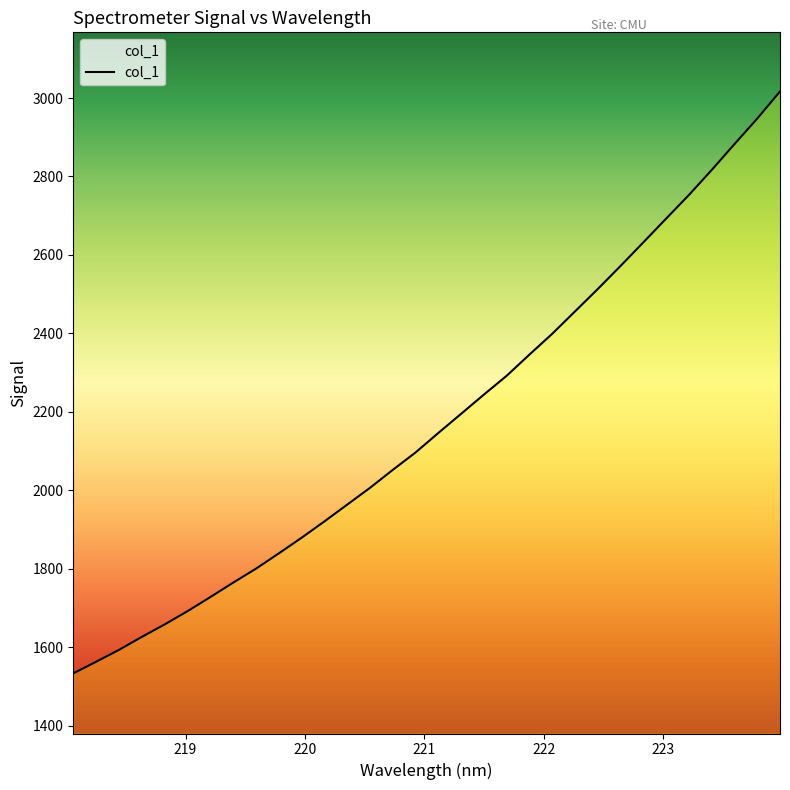

True or false: the data has more than 1 interior local peaks.

False